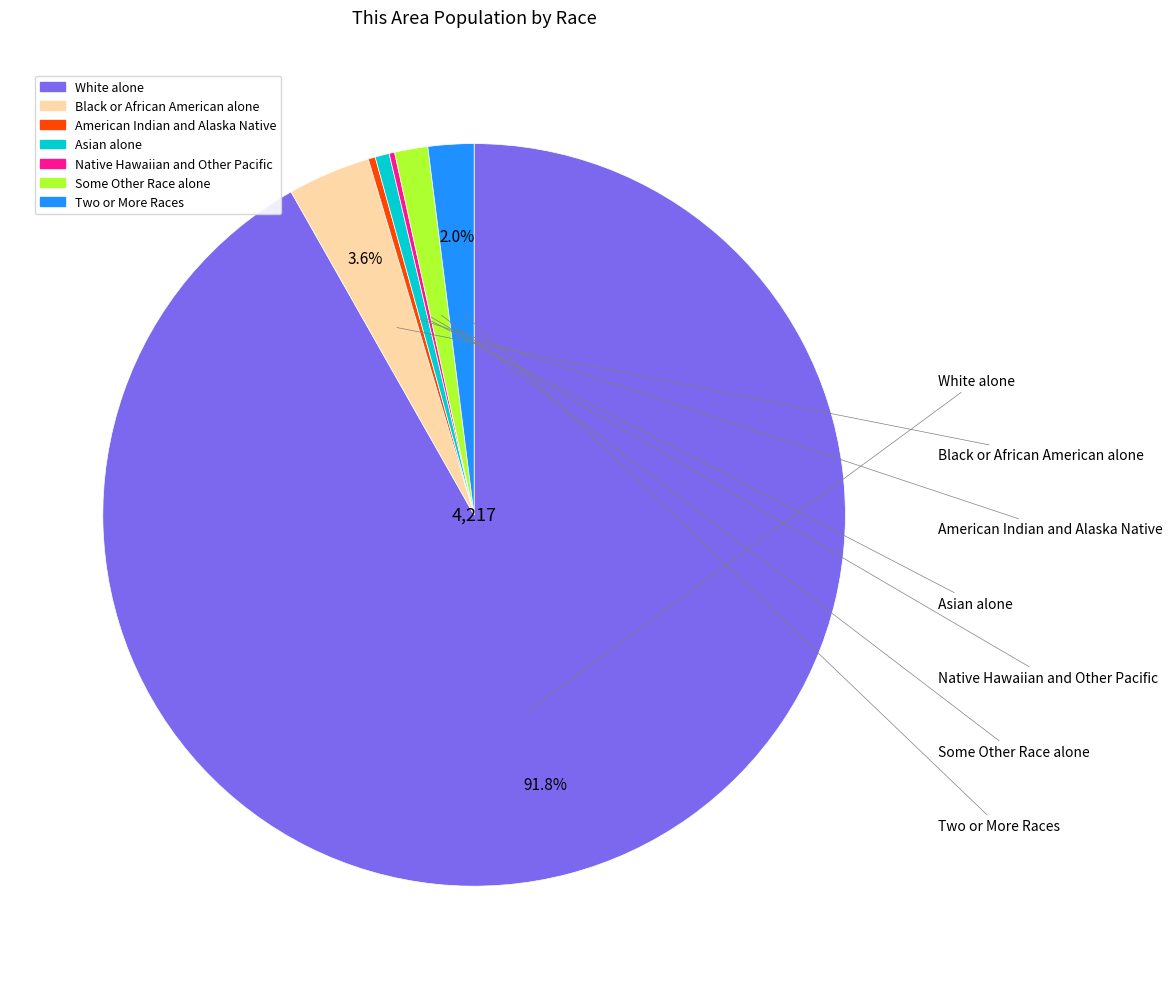

Which category accounts for the majority?

White alone